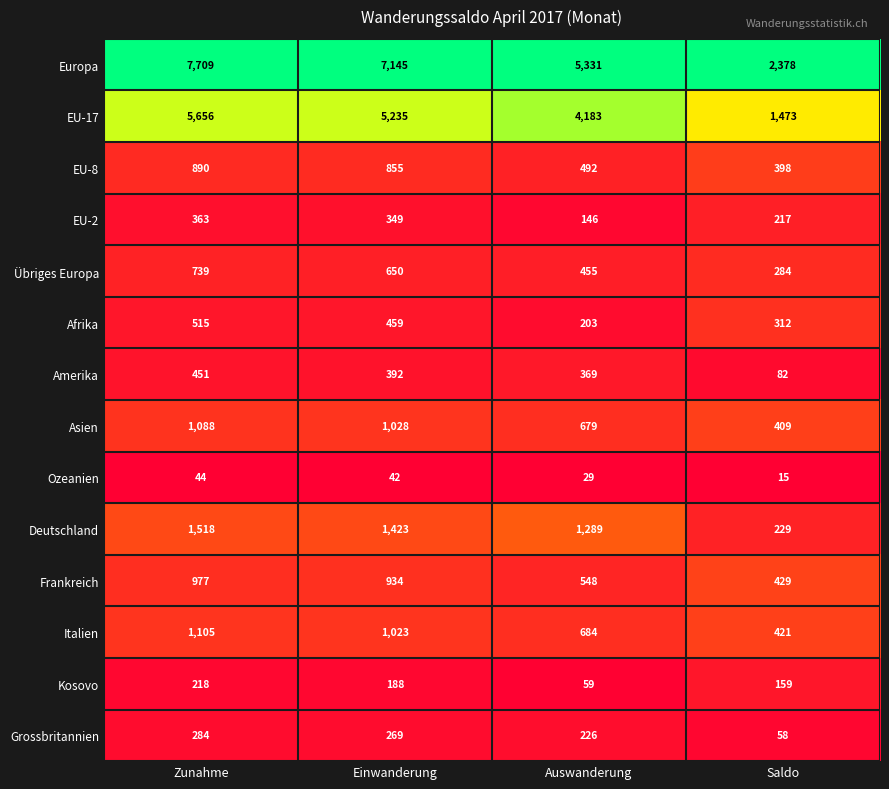

Where does the EU-17 series first go above 5235?

Zunahme